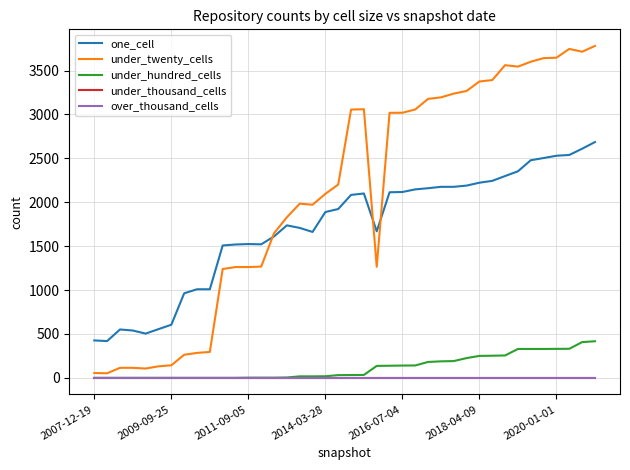

True or false: under_twenty_cells and under_hundred_cells cross at least once.

False